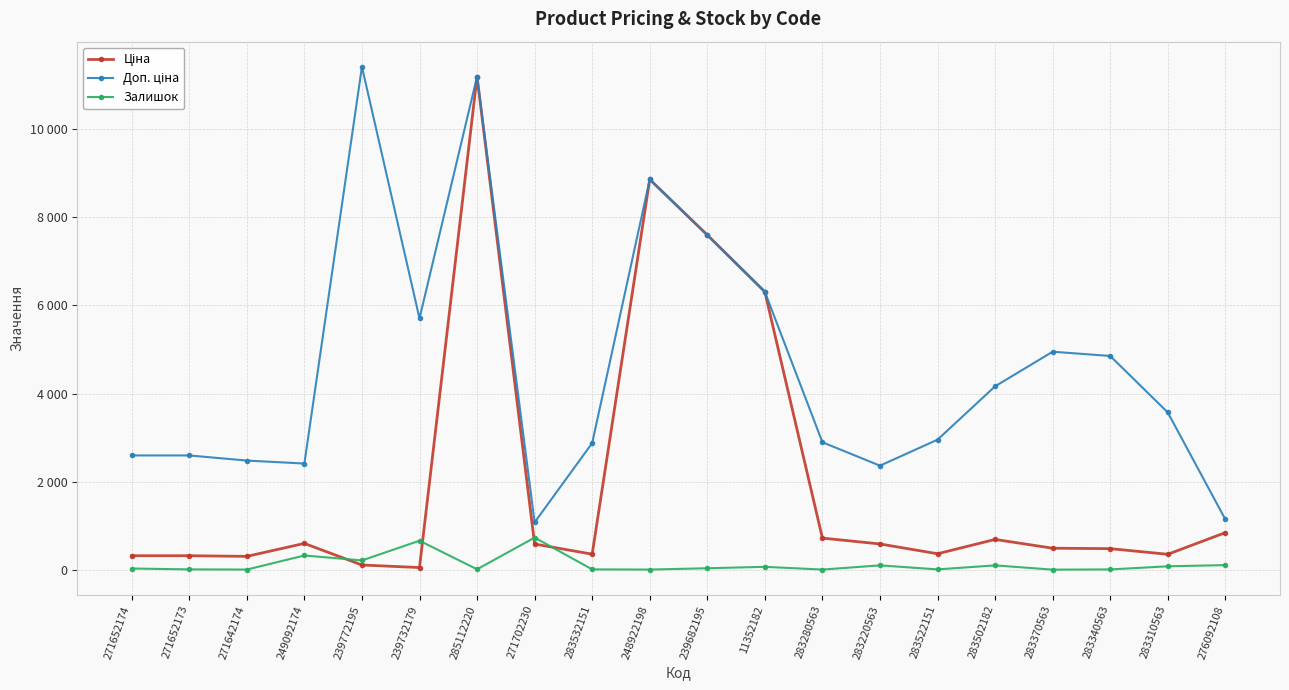

Rank the categories by Ціна value from lowest to highest.

239732179, 239772195, 271642174, 271652174, 271652173, 283310563, 283532151, 283522151, 283340563, 283370563, 271702230, 283220563, 249092174, 283502182, 283280563, 276092108, 11352182, 239682195, 248922198, 285112220